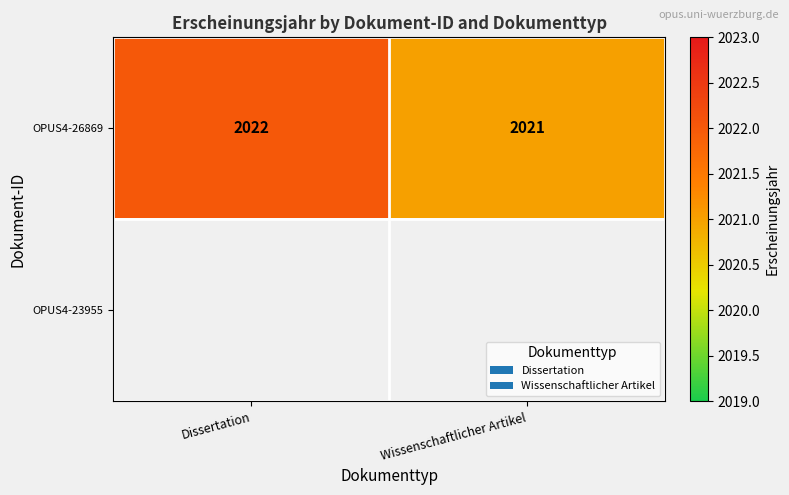

Is it true that OPUS4-26869 equals 1089 at Dissertation?

False